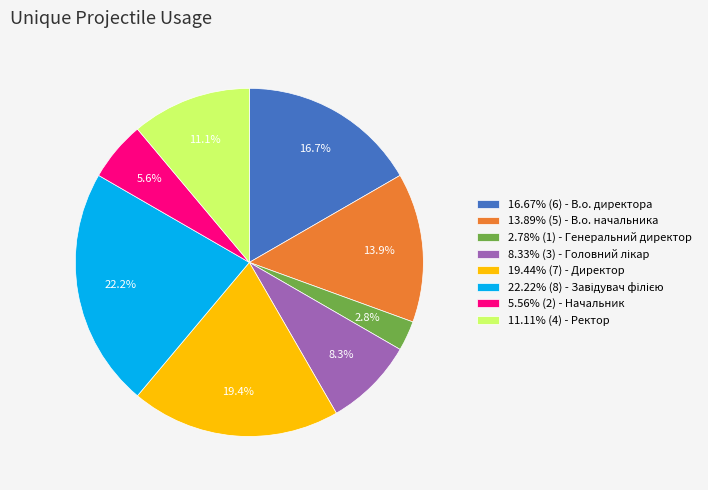

What is the ratio of the value at 5.56% (2) - Начальник to the value at 19.44% (7) - Директор?

0.3